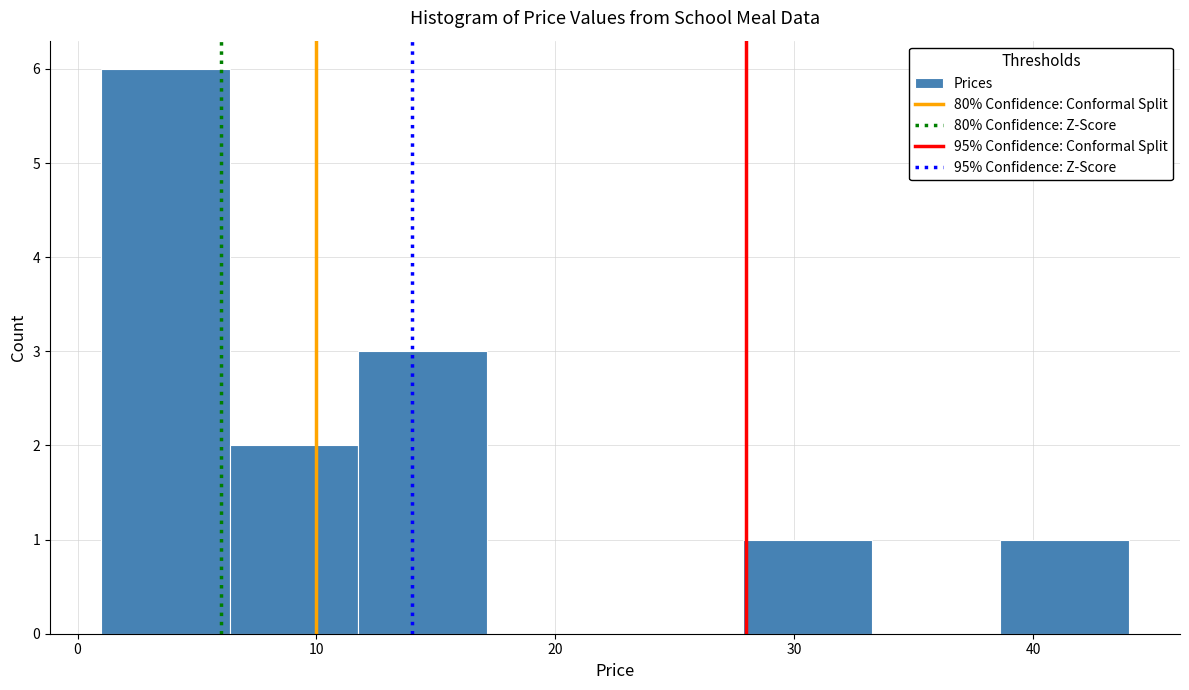

Reading left to right, list every bar in this chart as the range it spans on the x-axis followed by its height. Neither the bar edges nor the heights are printed on the chart, so give them approximately, as read against the axes.

1 to 6: 6
6 to 12: 2
12 to 17: 3
17 to 23: 0
23 to 28: 0
28 to 33: 1
33 to 39: 0
39 to 44: 1